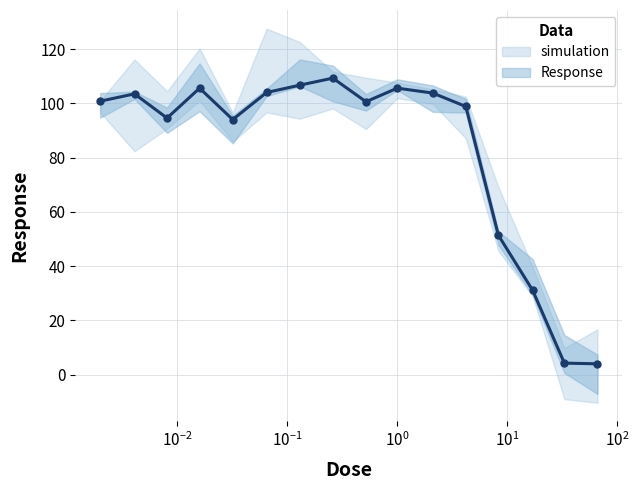

What is the value of the Response point at the 7th from the left?

106.7